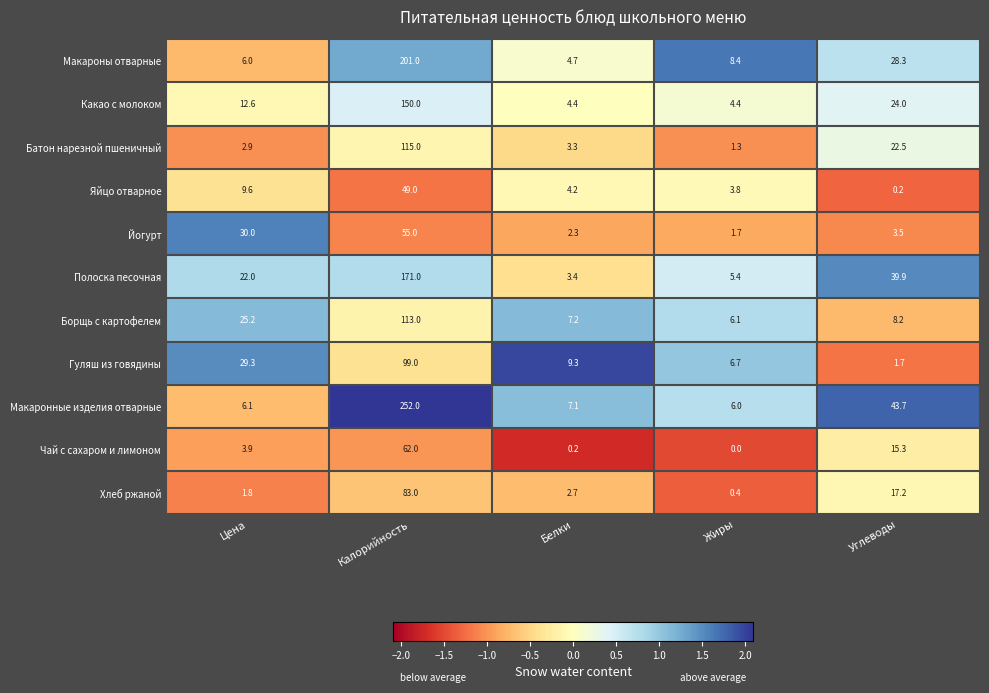

List the series in order of their peak value, lowest first.

Яйцо отварное, Йогурт, Чай с сахаром и лимоном, Хлеб ржаной, Гуляш из говядины, Борщь с картофелем, Батон нарезной пшеничный, Какао с молоком, Полоска песочная, Макароны отварные, Макаронные изделия отварные